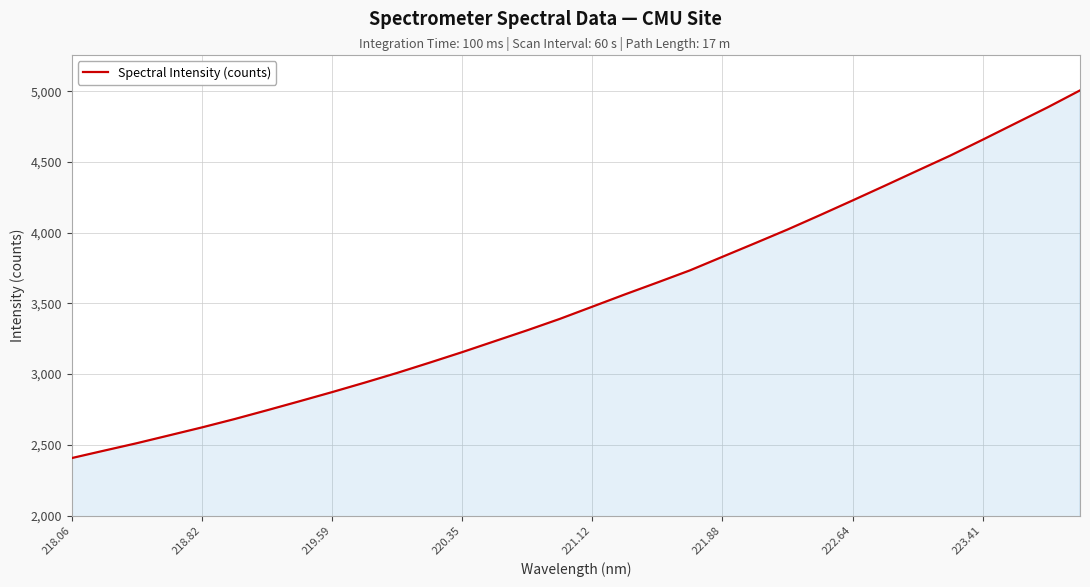

What is the greatest value displayed?

5005.3